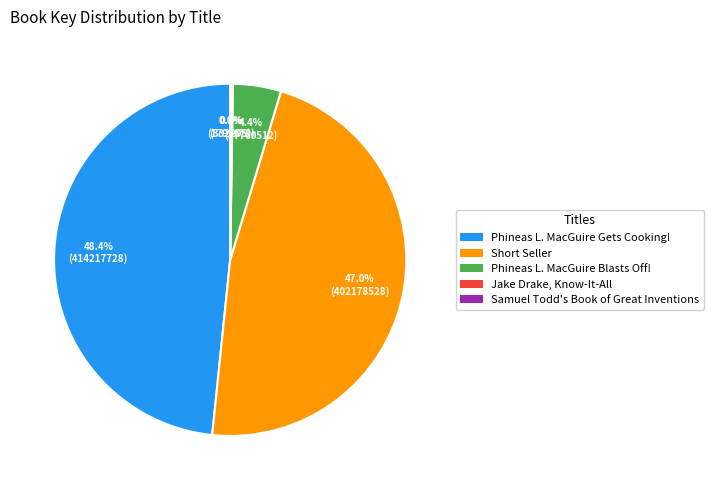

Is there any slice that represents more than half of the pie?

No